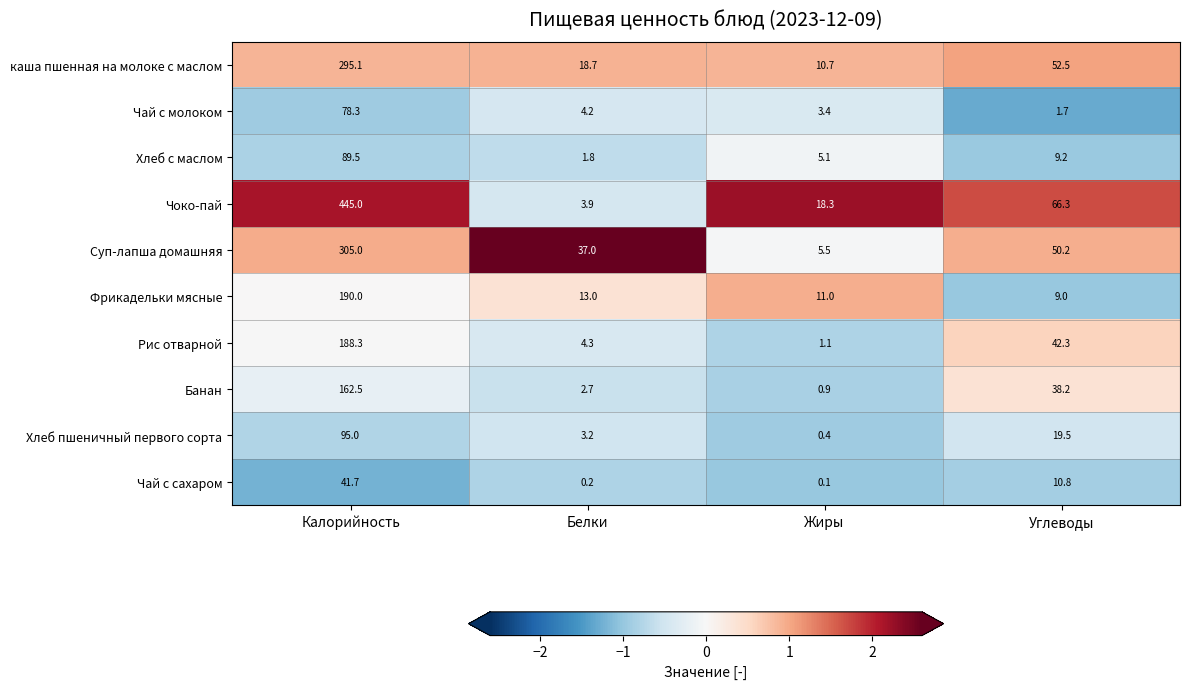

Is it true that Фрикадельки мясные equals 16.0 at Углеводы?

False